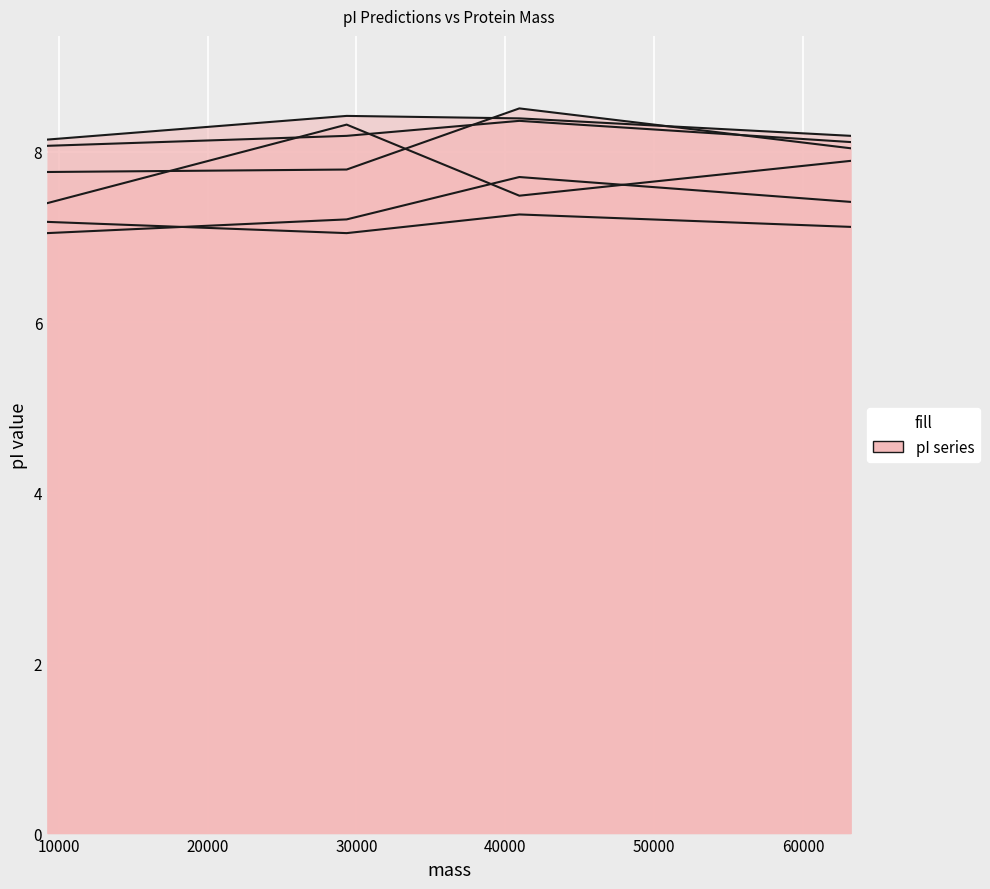

What is the sum of the IPC2_protein values at 40939.80883999997 and 9222.627540000005?

14.7